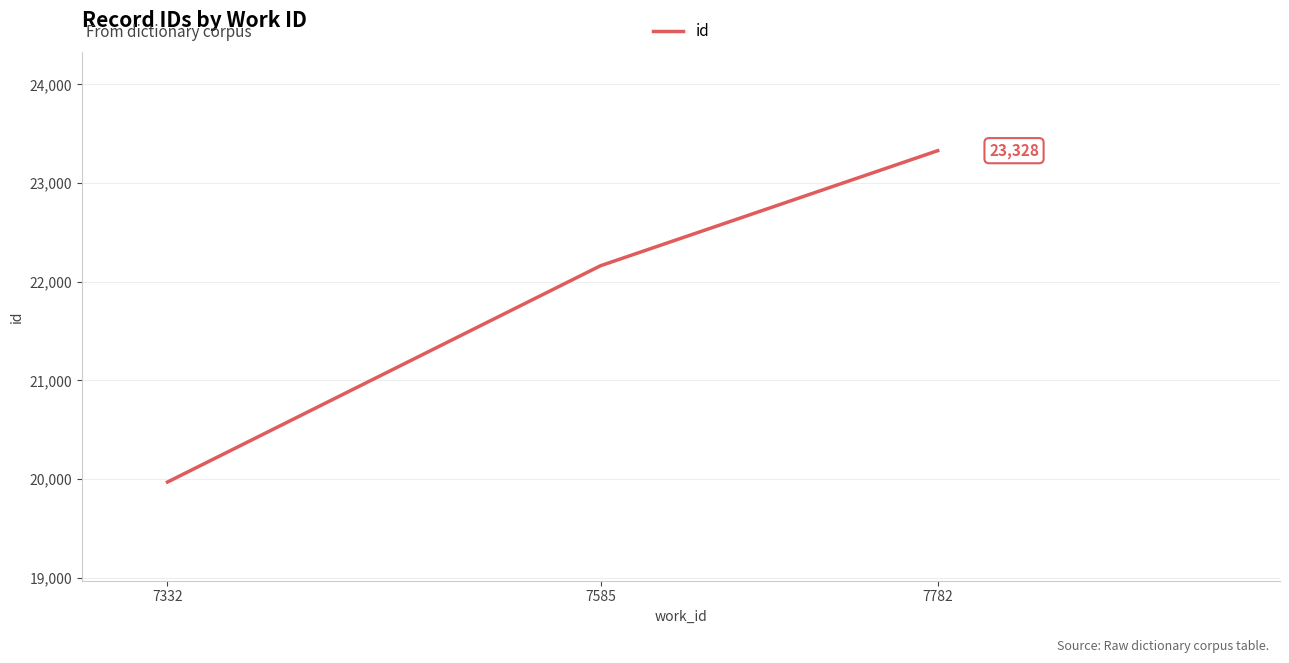

True or false: the data shows 19970 at 7332.

True